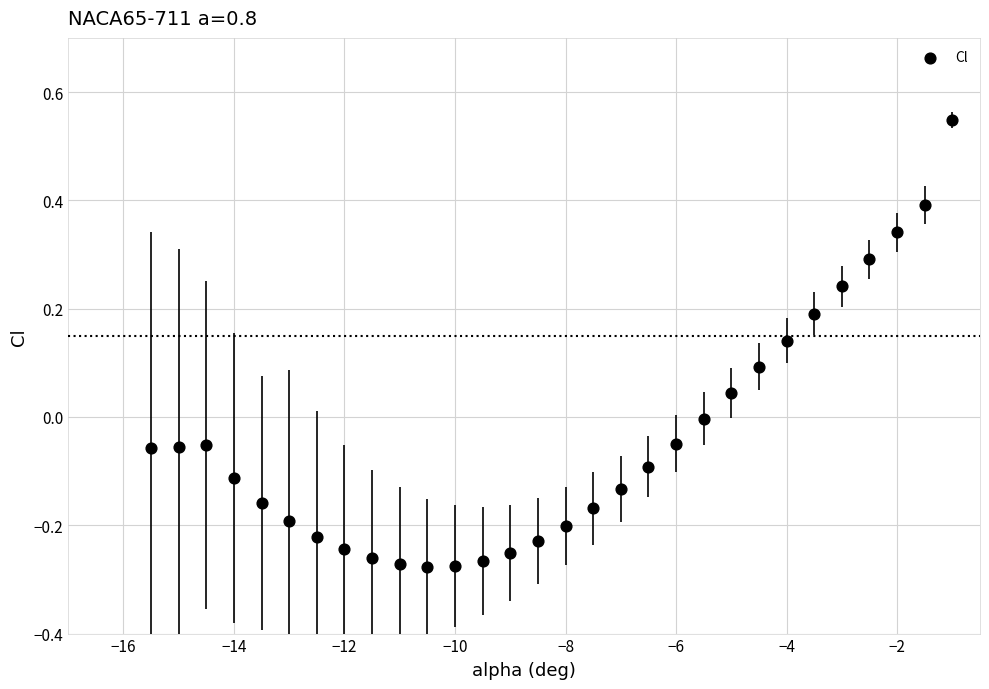

What is the range of X values (max minus min)?

14.5